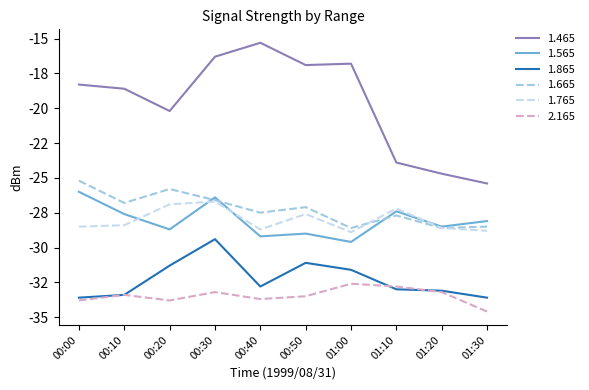

Rank the categories by 2.165 value from highest to lowest.

01:00, 01:10, 00:30, 01:20, 00:10, 00:50, 00:40, 00:00, 00:20, 01:30